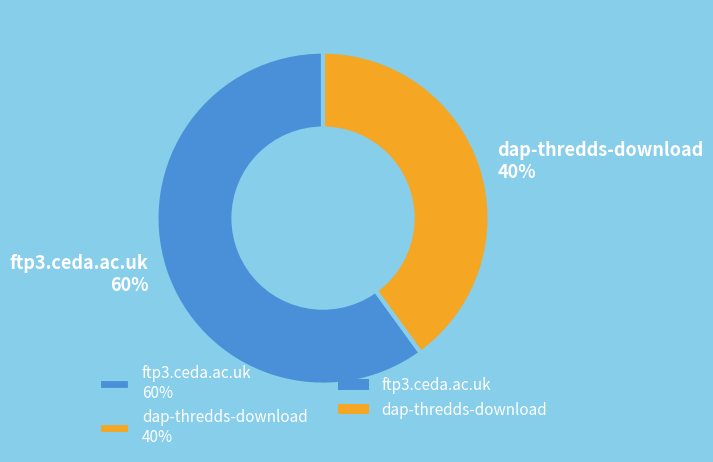

Rank the categories by value from lowest to highest.

dap-thredds-download, ftp3.ceda.ac.uk